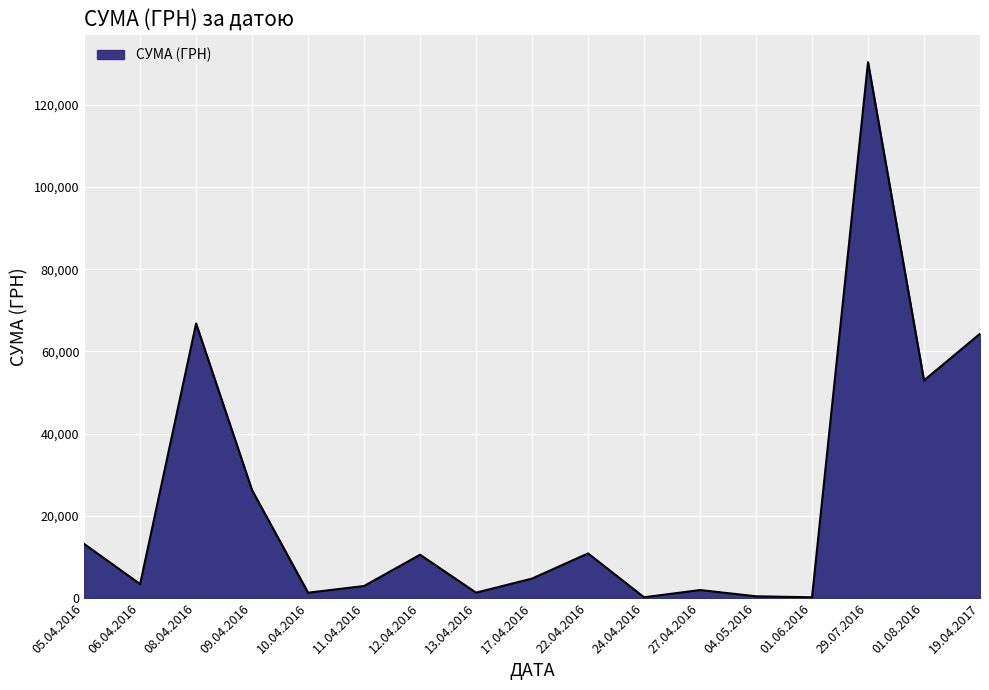

Between 08.04.2016 and 04.05.2016, which is larger?

08.04.2016